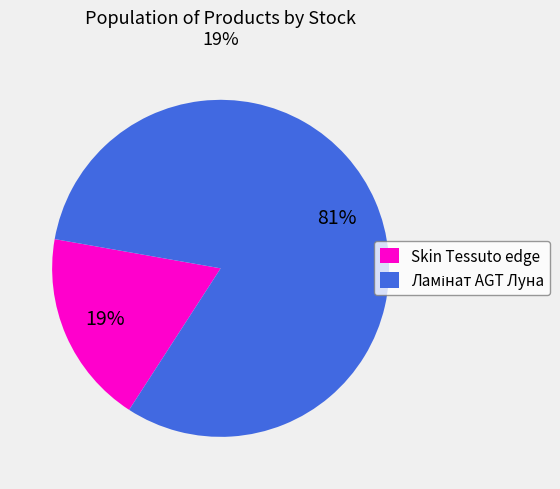

Is there any slice that represents more than half of the pie?

Yes